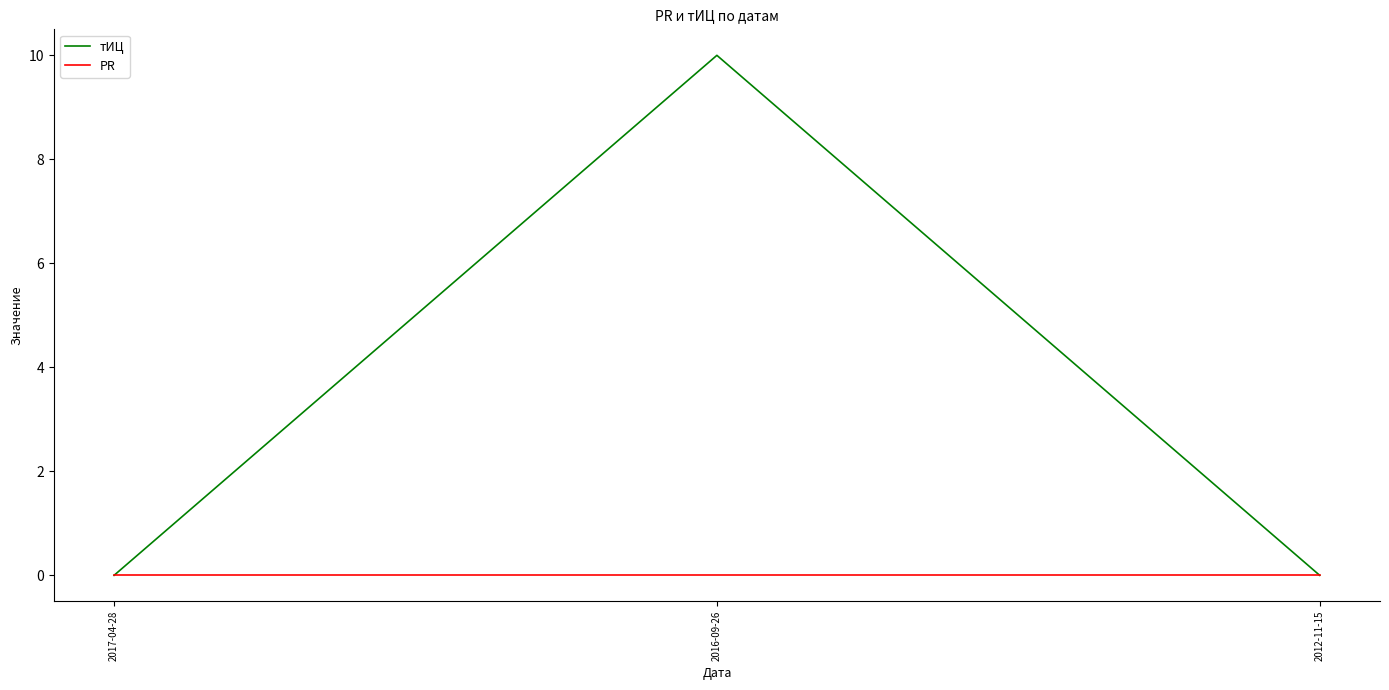

True or false: PR has a value of 0 at 2012-11-15.

True